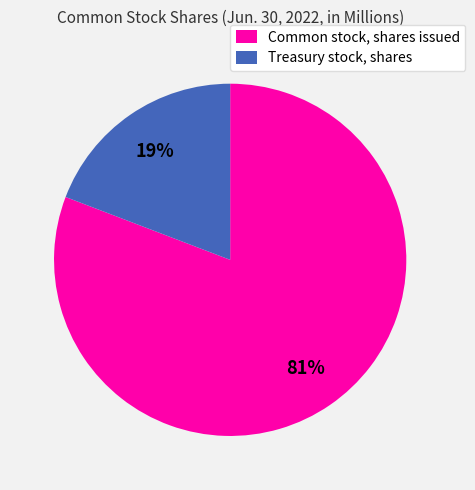

Which category has the smallest portion of the pie?

Treasury stock, shares